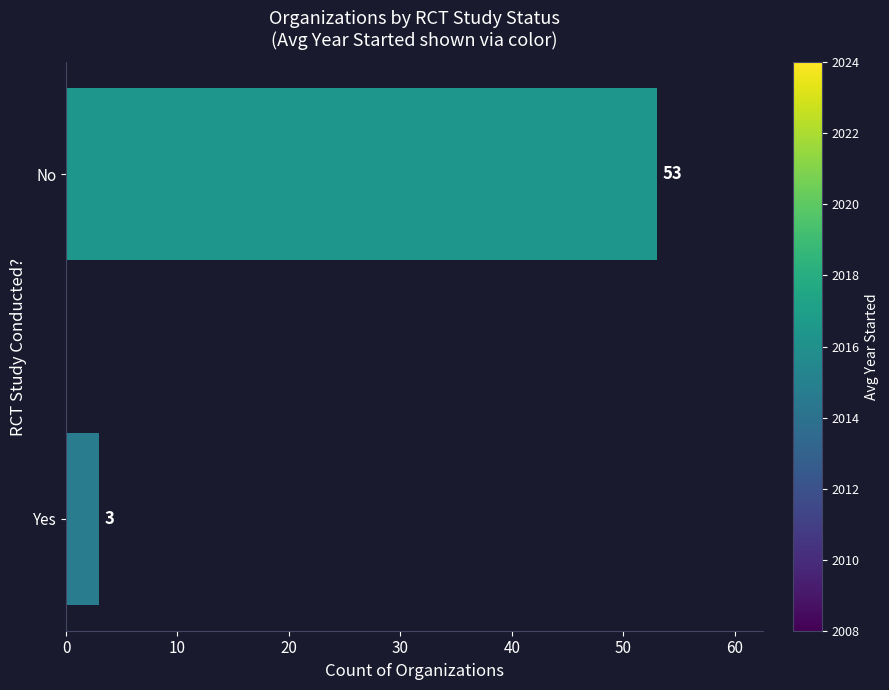

Reading bottom to top, what are all the values shown in this chart?

3	53